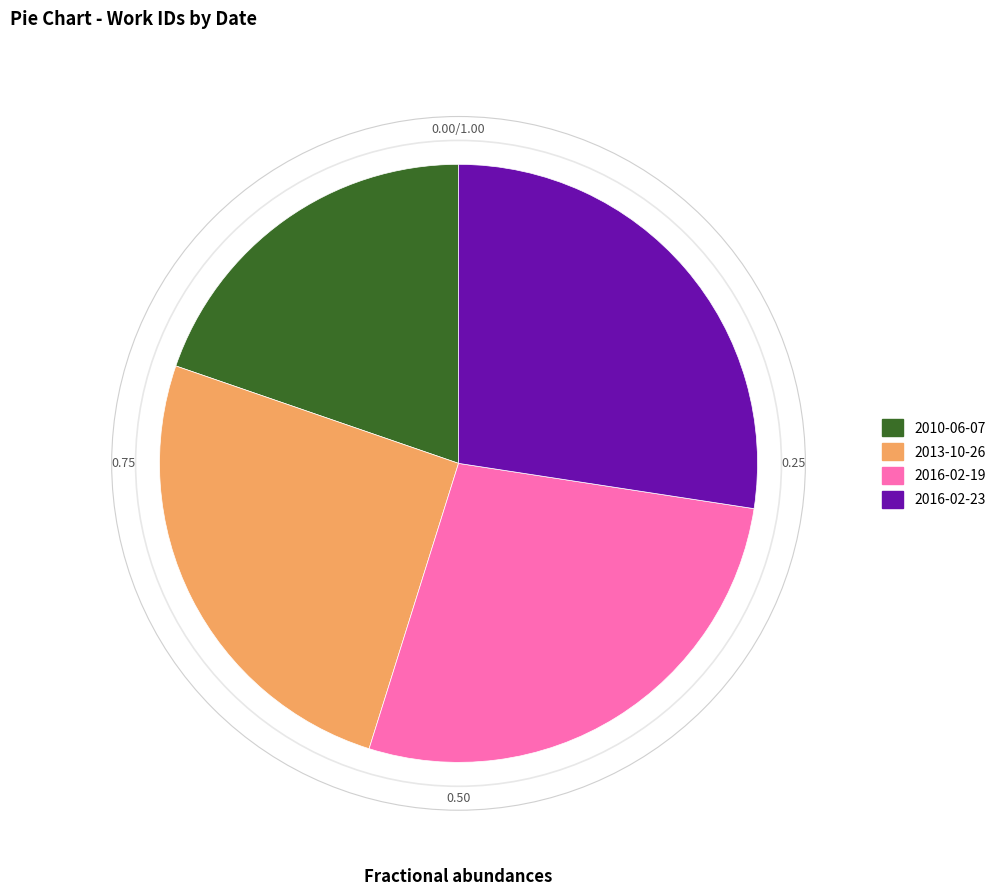

Is the sum of 2016-02-23 and 2010-06-07 greater than half?

No